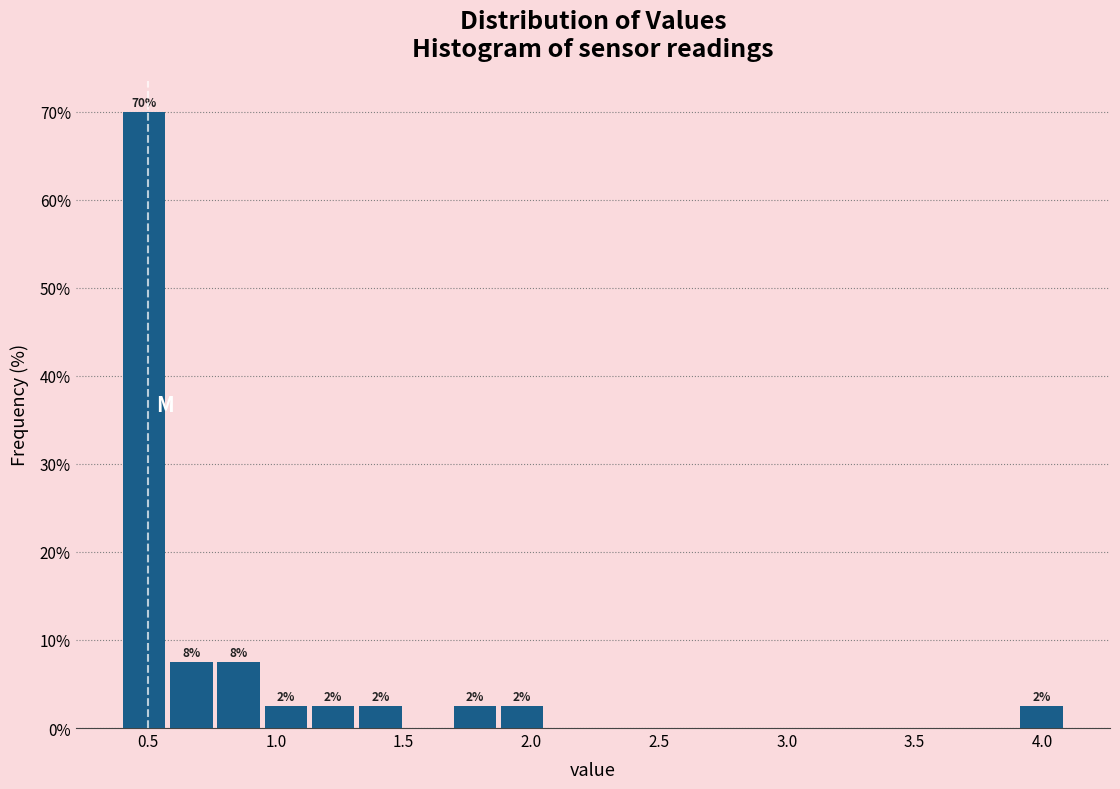

Around what value on the x-axis is the tallest bar? Give the approximate position of its centre, as read against the axis.

0.50